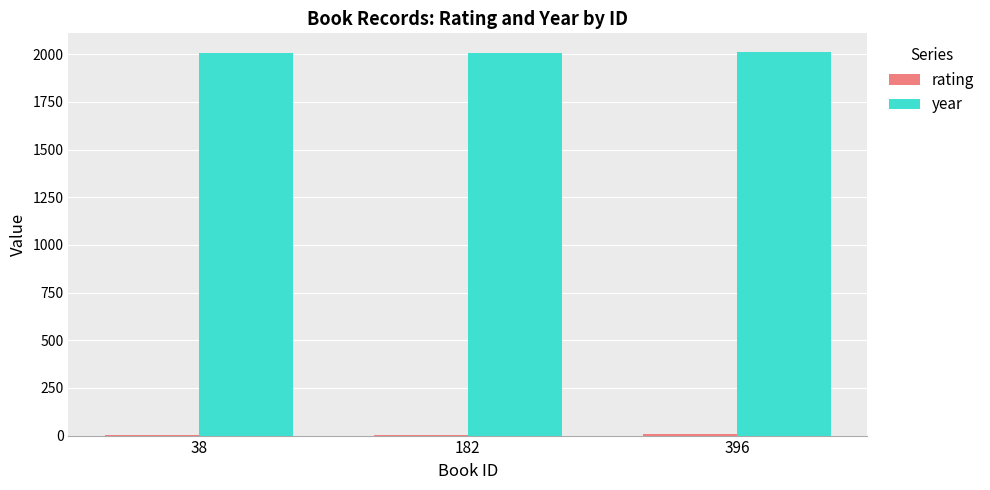

Which series has the largest total across all categories?

year